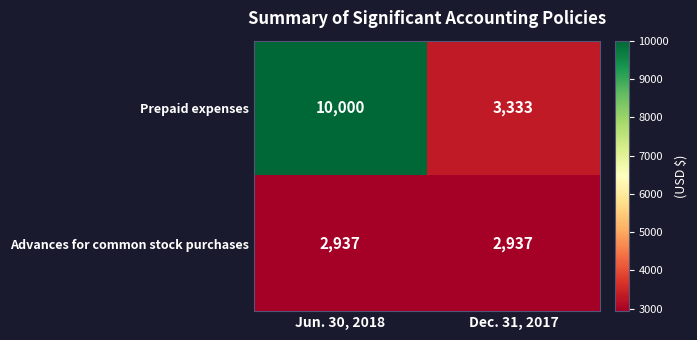

What is the greatest value displayed?

10000